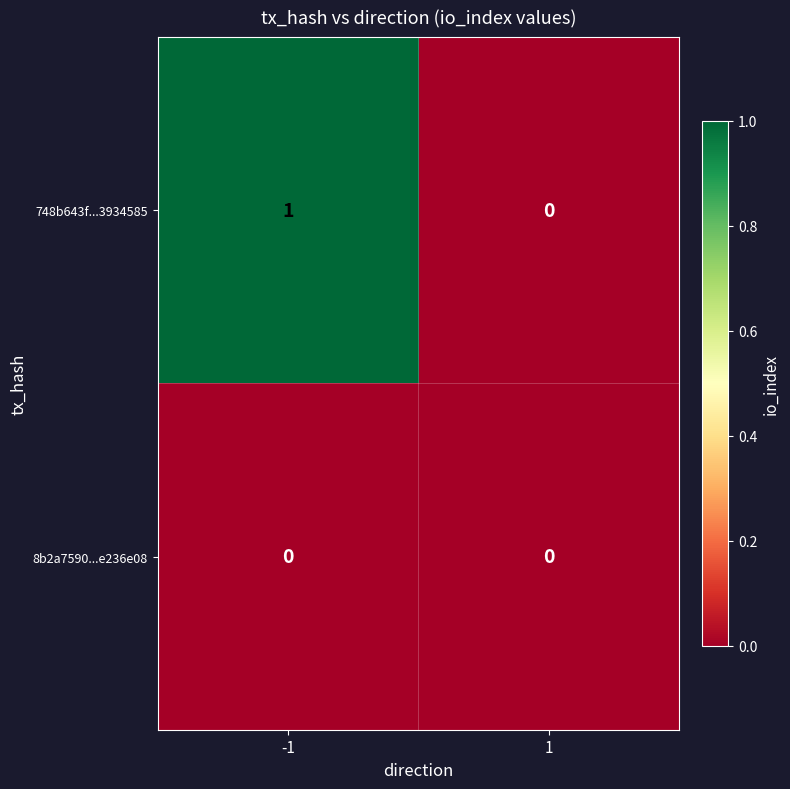

Reading left to right, transcribe all the data shown in this chart.

748b643f...3934585: -1=1	1=0
8b2a7590...e236e08: -1=0	1=0